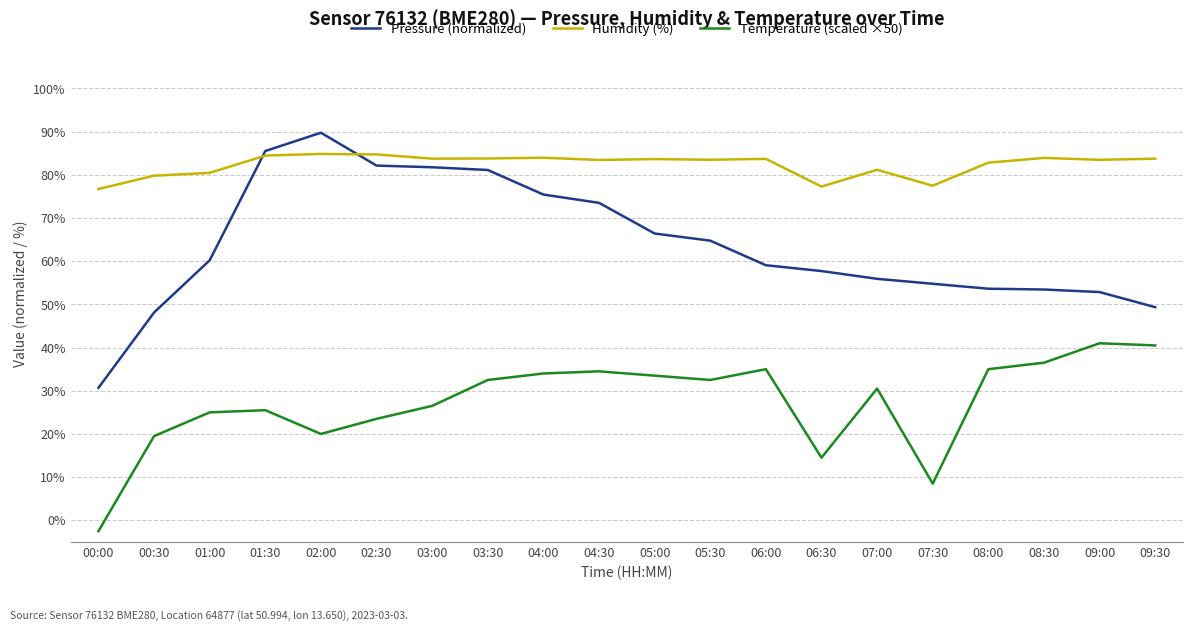

Which series has the widest spread of values?

Pressure (normalized)